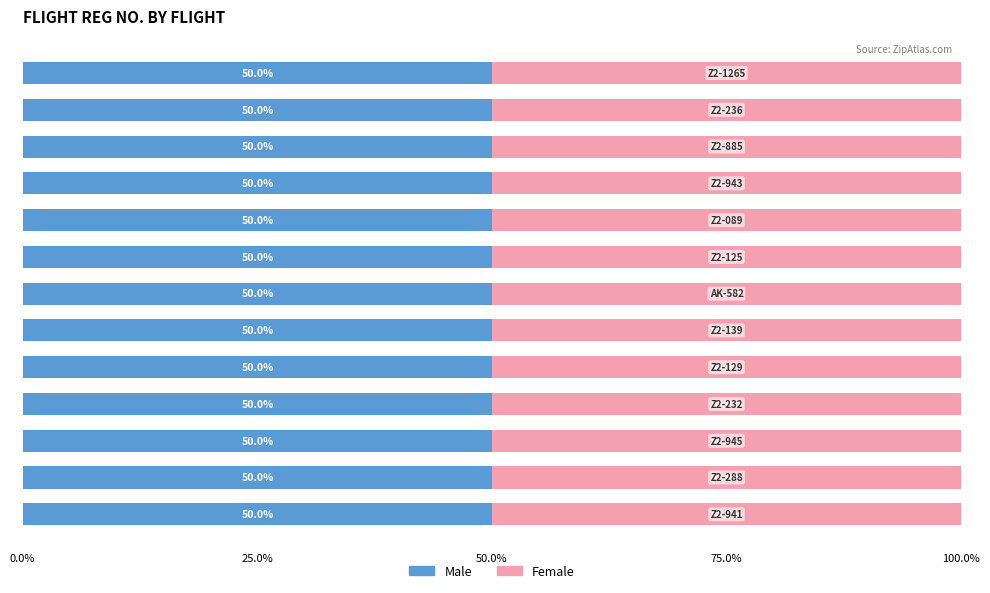

Is the value of Female at Z2-945 greater than the value of Male at Z2-139?

No